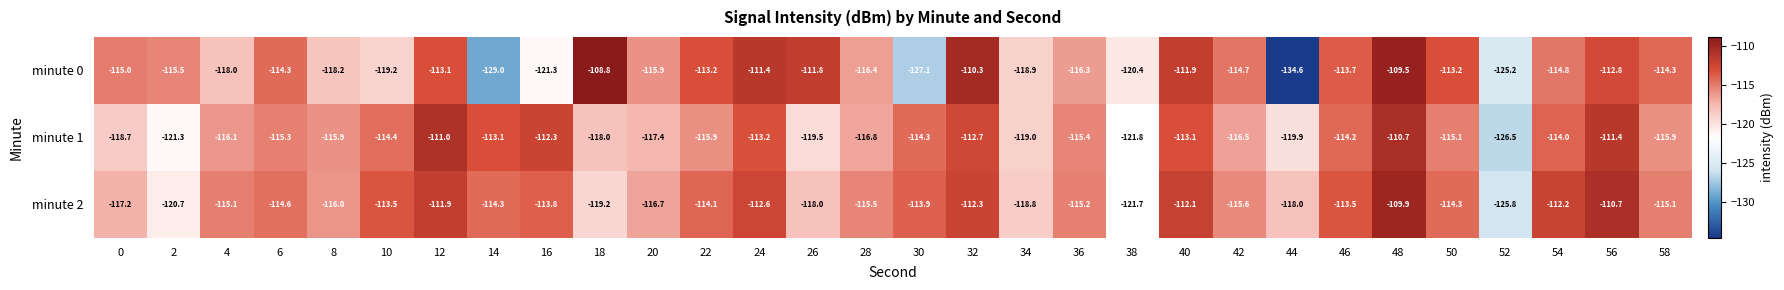

At which label does minute 0 first exceed -114?

12